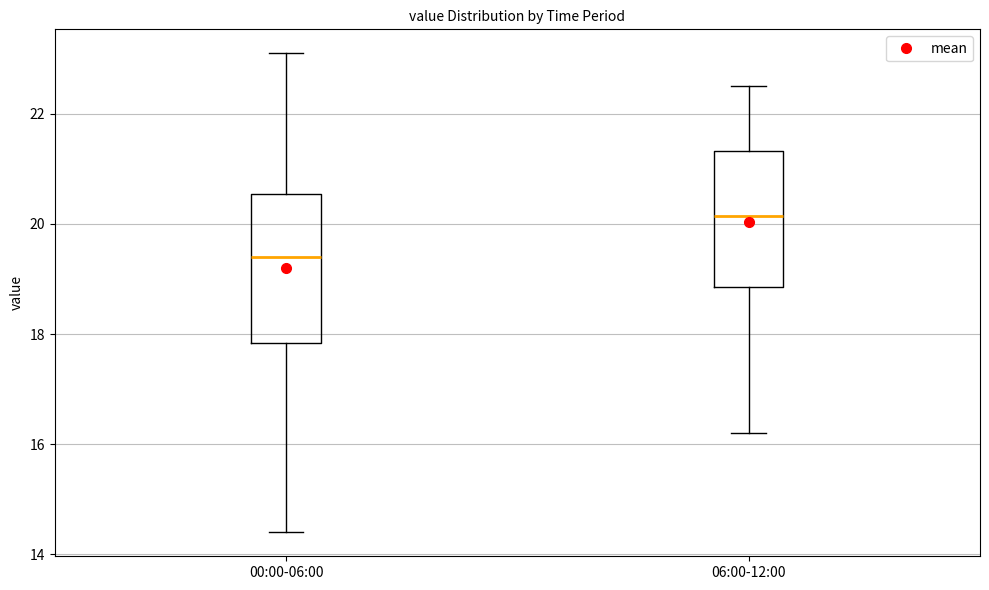

Reading left to right, transcribe this box plot: for each box, give where its median line is, the range the box spans, and where its two whiskers end, as read against the y-axis. The values are not printed on the chart, so give them approximately, as read against the axis.

00:00-06:00: median 19.4, box 17.8 to 20.6, whiskers 14.4 to 23.2
06:00-12:00: median 20.2, box 18.8 to 21.4, whiskers 16.2 to 22.6